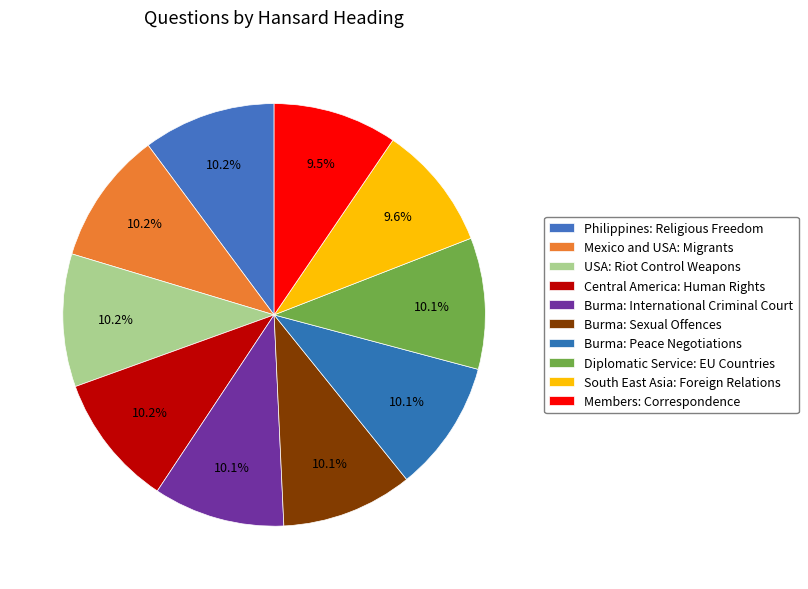

To the nearest percent, what portion does USA: Riot Control Weapons represent?

10%